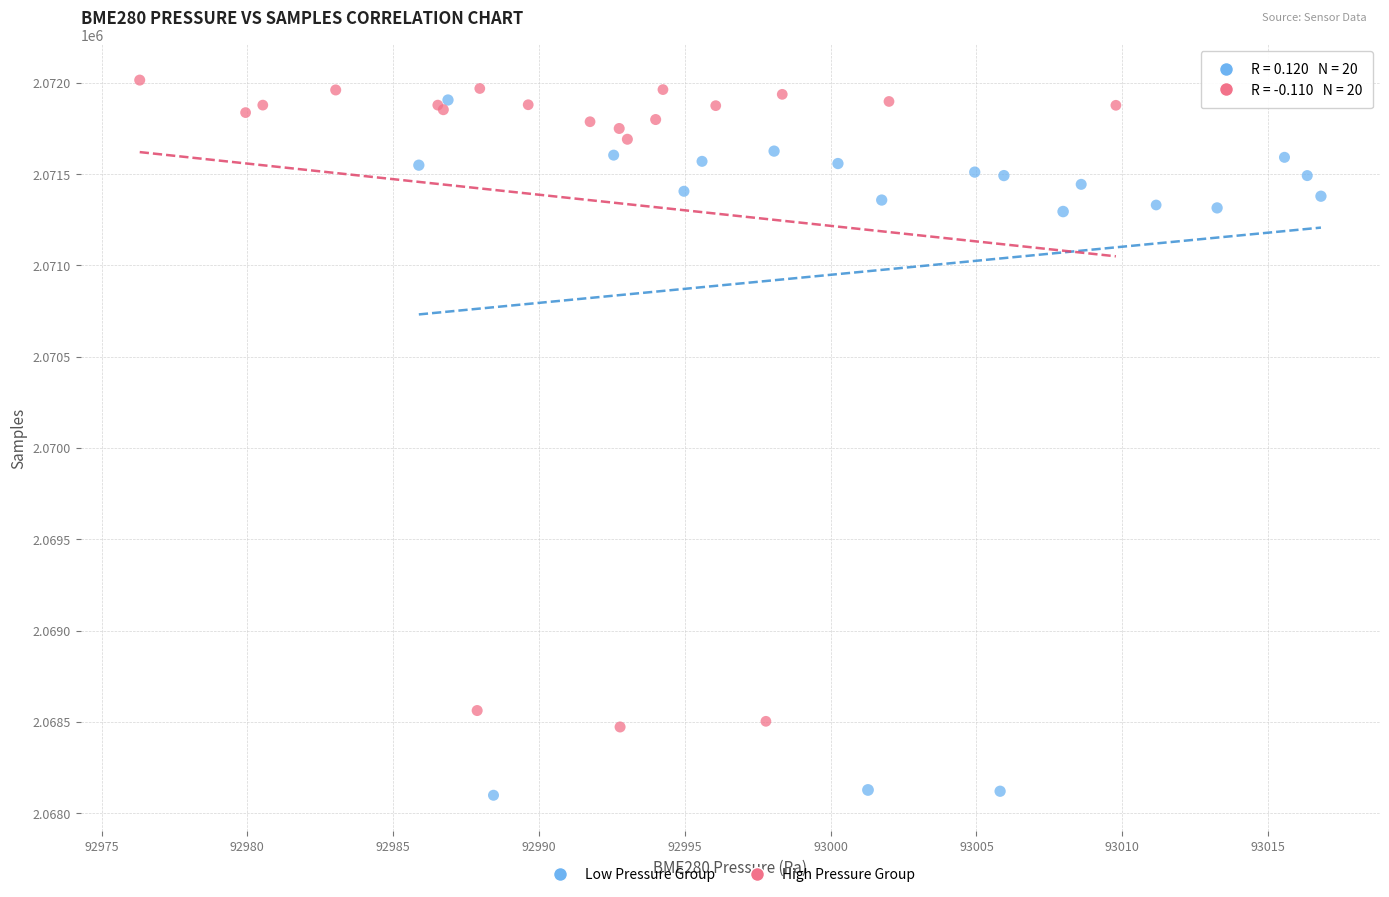

Which series has the widest spread of Y values?

Low Pressure Group